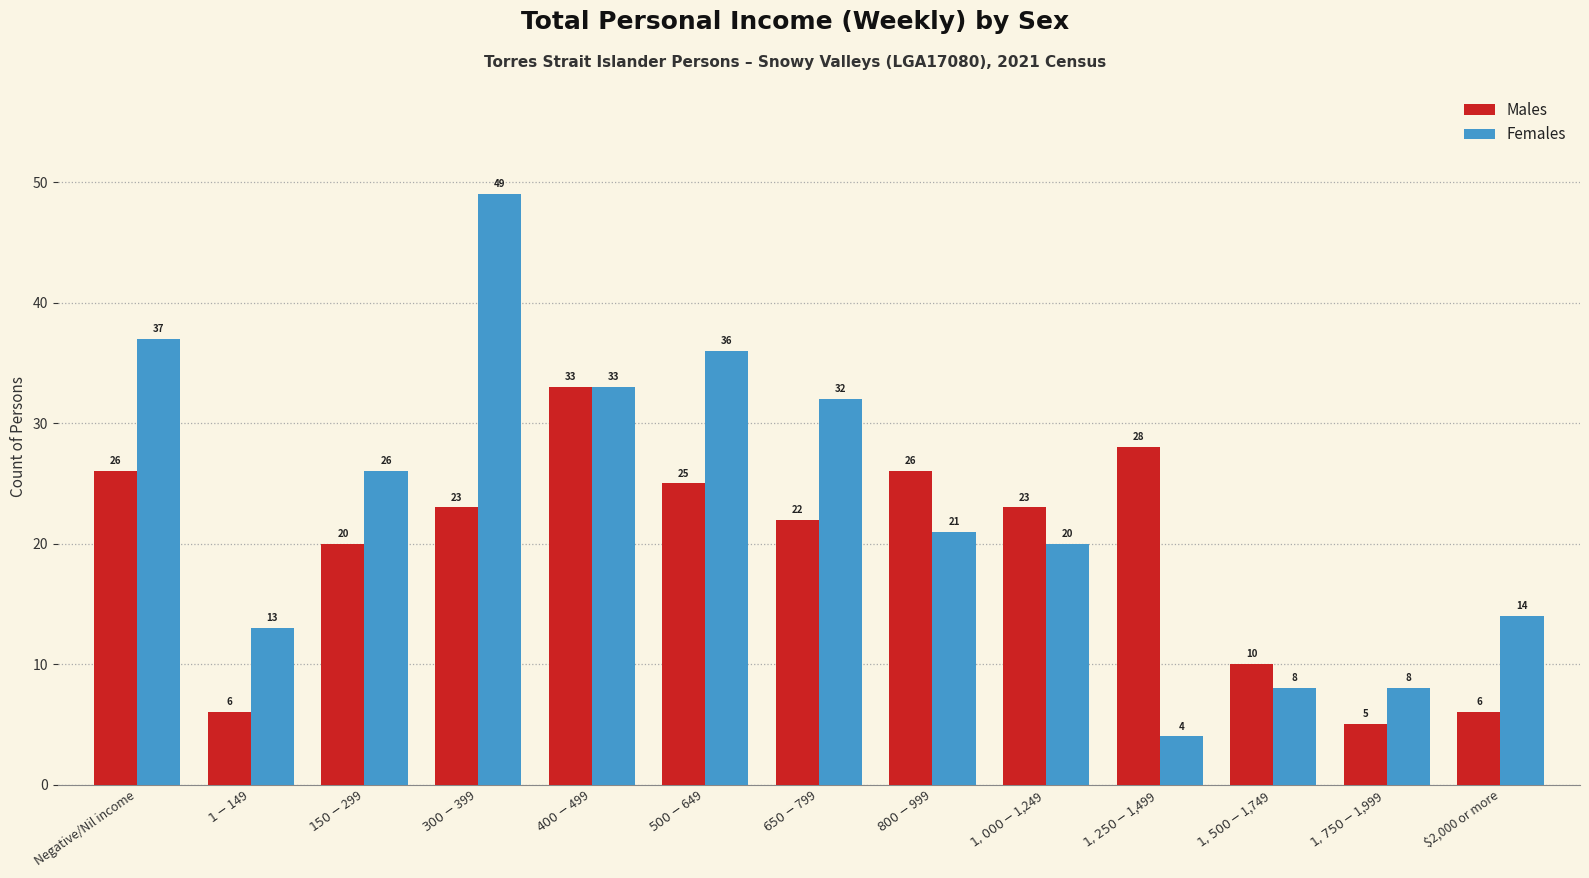

List the series in order of their peak value, highest first.

Females, Males